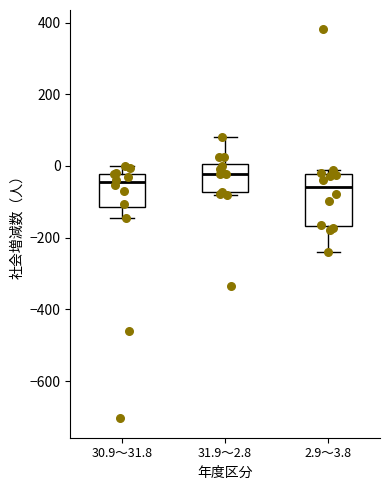

Which box's median line is the highest?

31.9～2.8